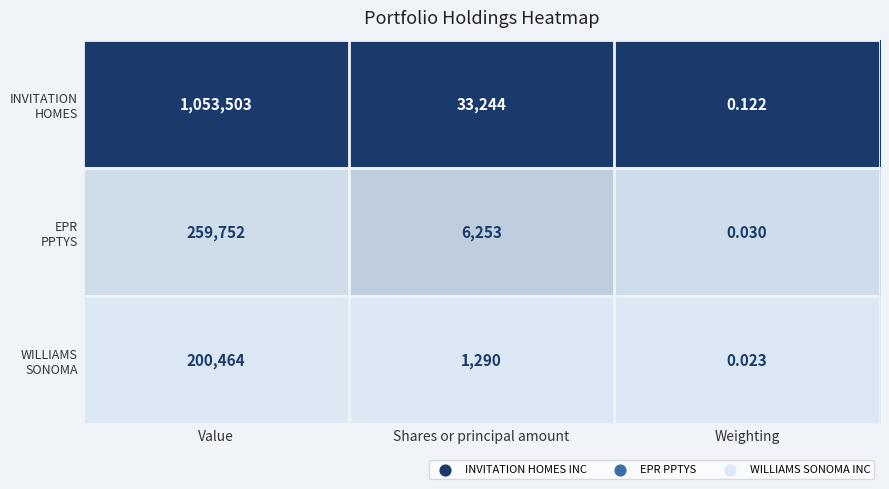

Which label corresponds to the smallest value in the chart?

Weighting